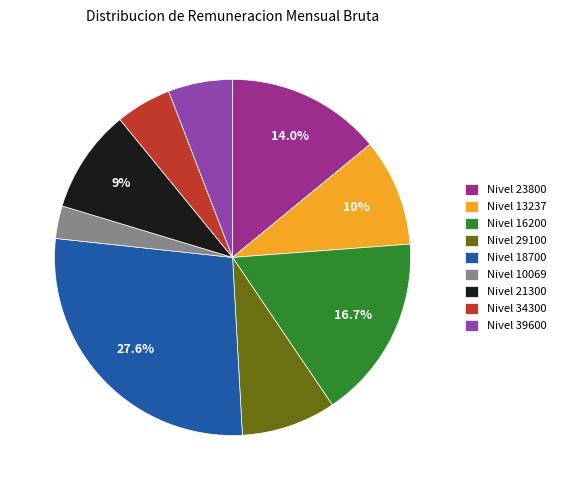

What is the ratio of the value at Nivel 10069 to the value at Nivel 13237?

0.3